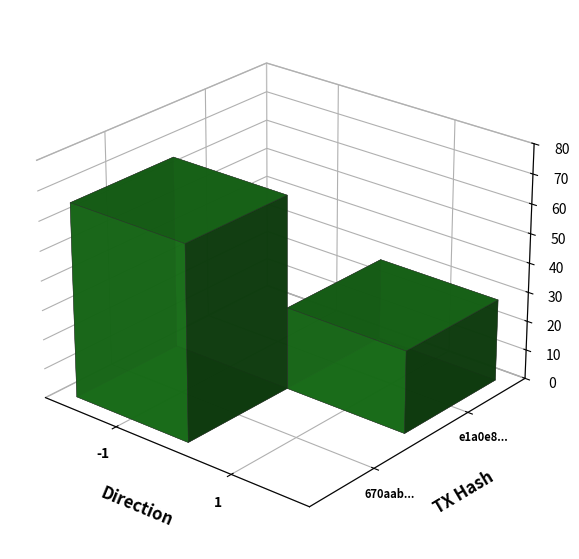

List the series in order of their peak value, lowest first.

e1a0e8392e6409fdb448bd268fb483ccfa96d0b, 670aab1a6c355019247a0392742497e80fcfbe1